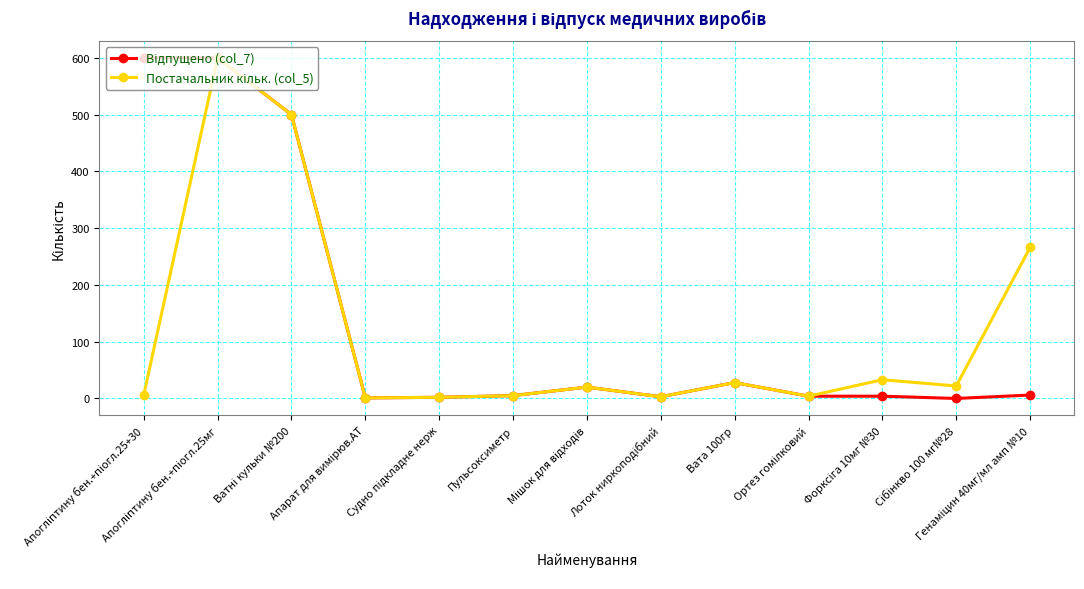

How many categories are shown in the chart?

13